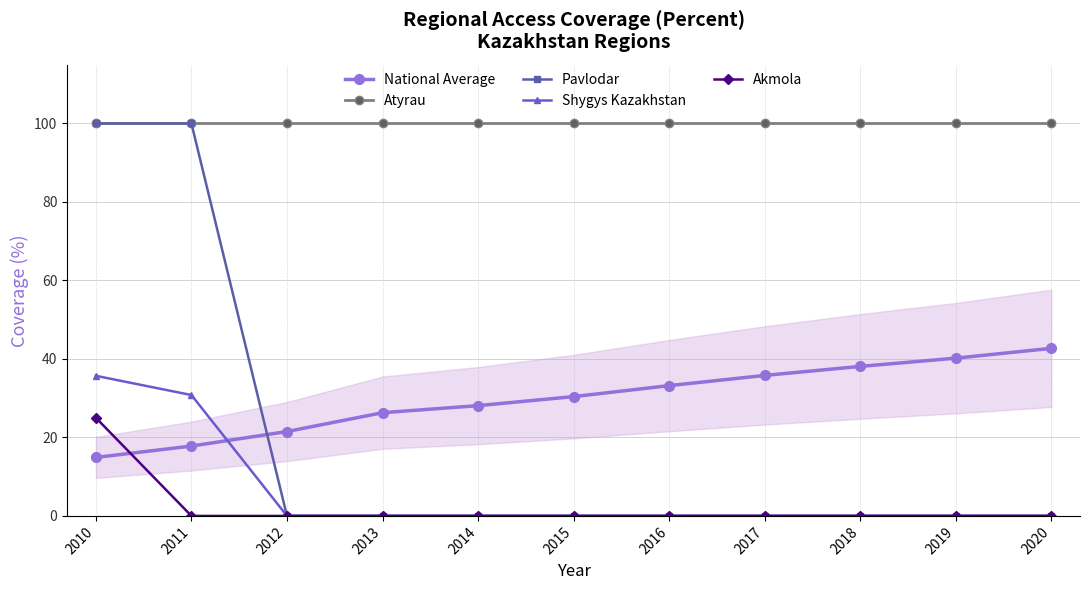

Which series has the largest range (max minus min)?

Pavlodar